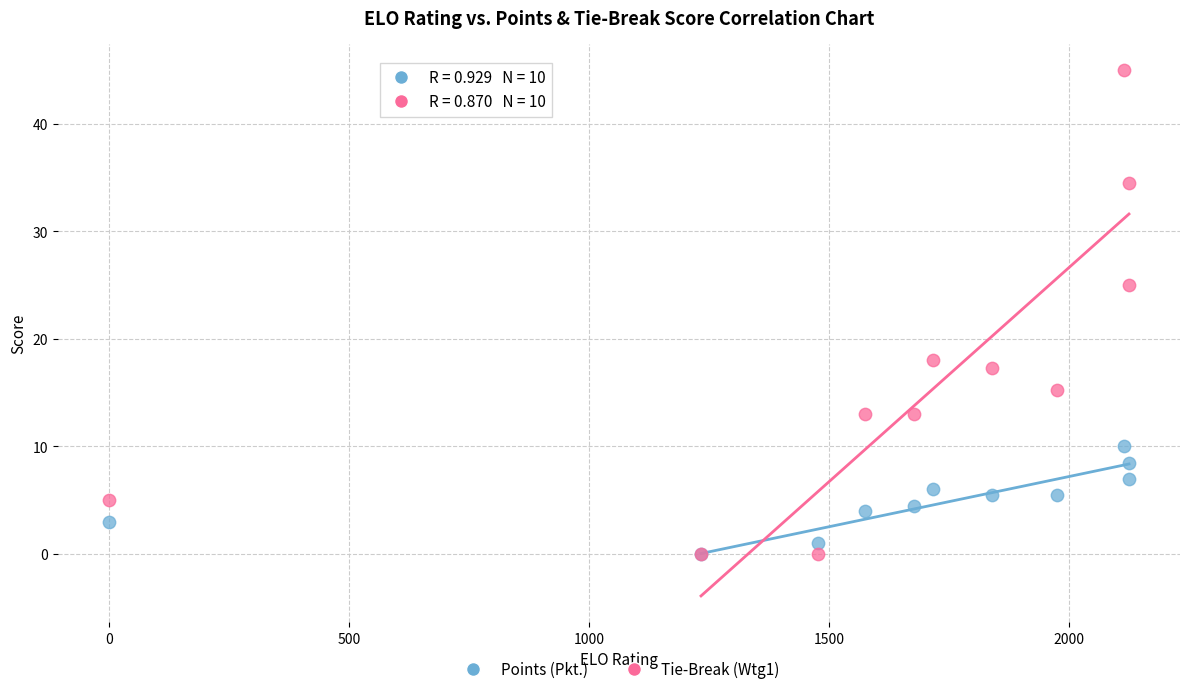

Which series has the widest spread of Y values?

Tie-Break (Wtg1)